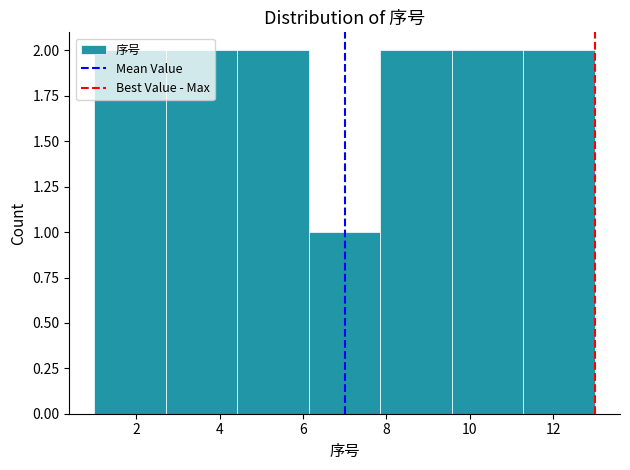

Reading left to right, list every bar in this chart as the range it spans on the x-axis followed by its height. Neither the bar edges nor the heights are printed on the chart, so give them approximately, as read against the axes.

1.0 to 2.8: 2
2.8 to 4.4: 2
4.4 to 6.2: 2
6.2 to 7.8: 1
7.8 to 9.6: 2
9.6 to 11.2: 2
11.2 to 13.0: 2